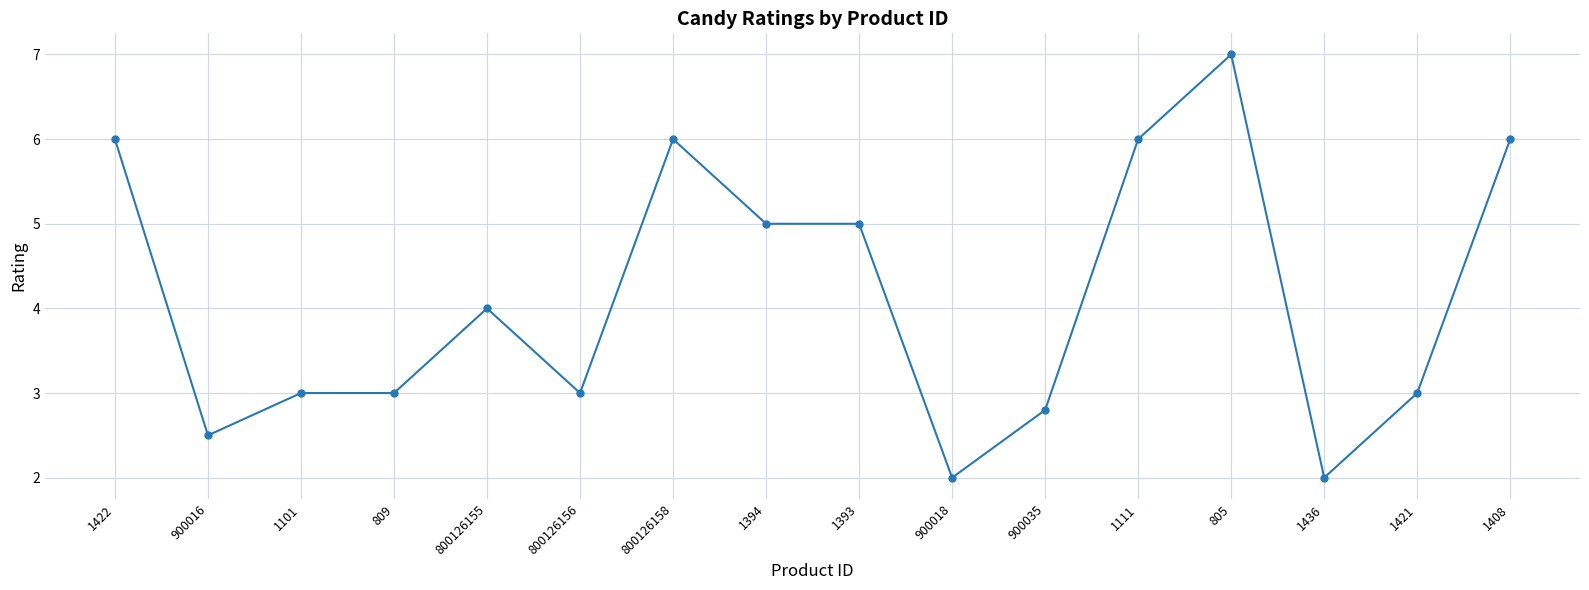

Does the chart have visible grid lines?

Yes